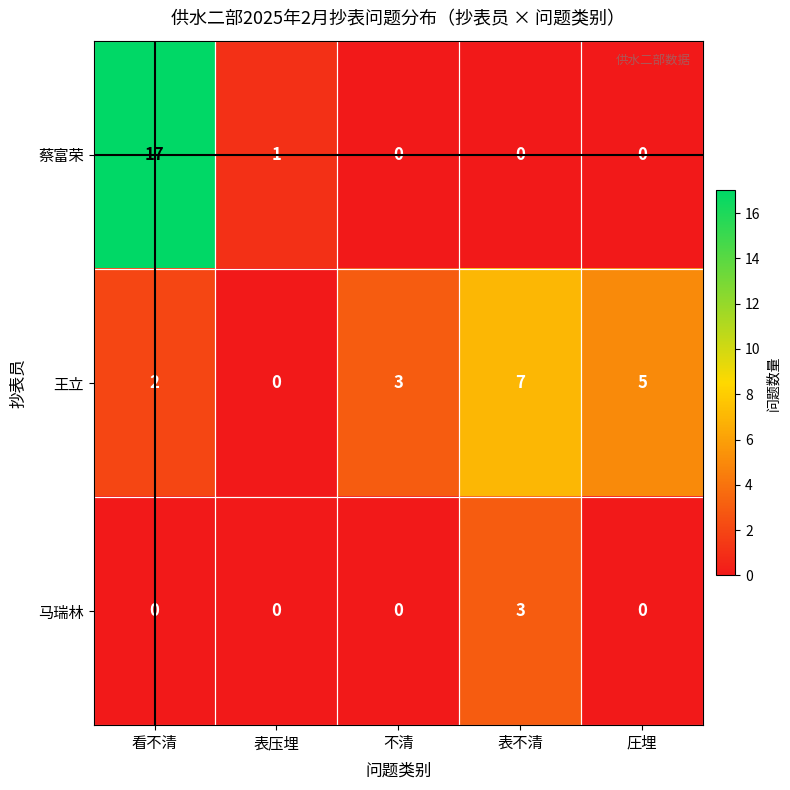

Where is 王立 nearest to the value 3?

不清